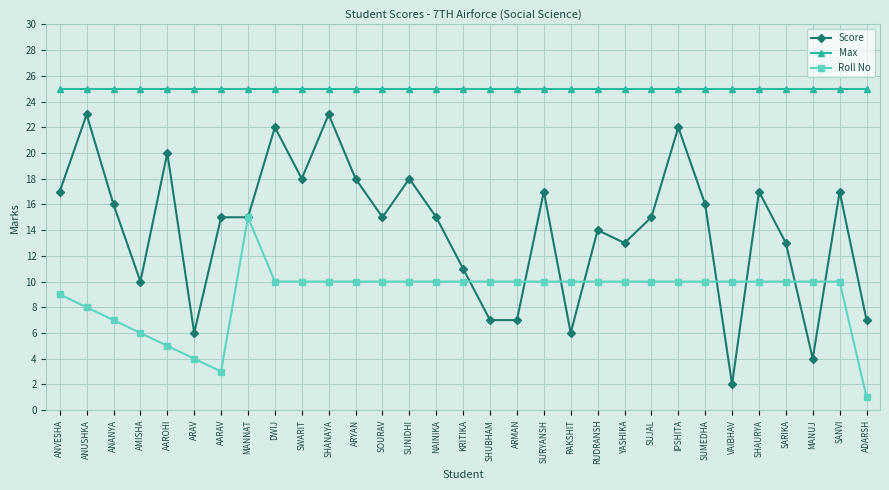

True or false: Score has more than 2 points higher than both neighbors.

True